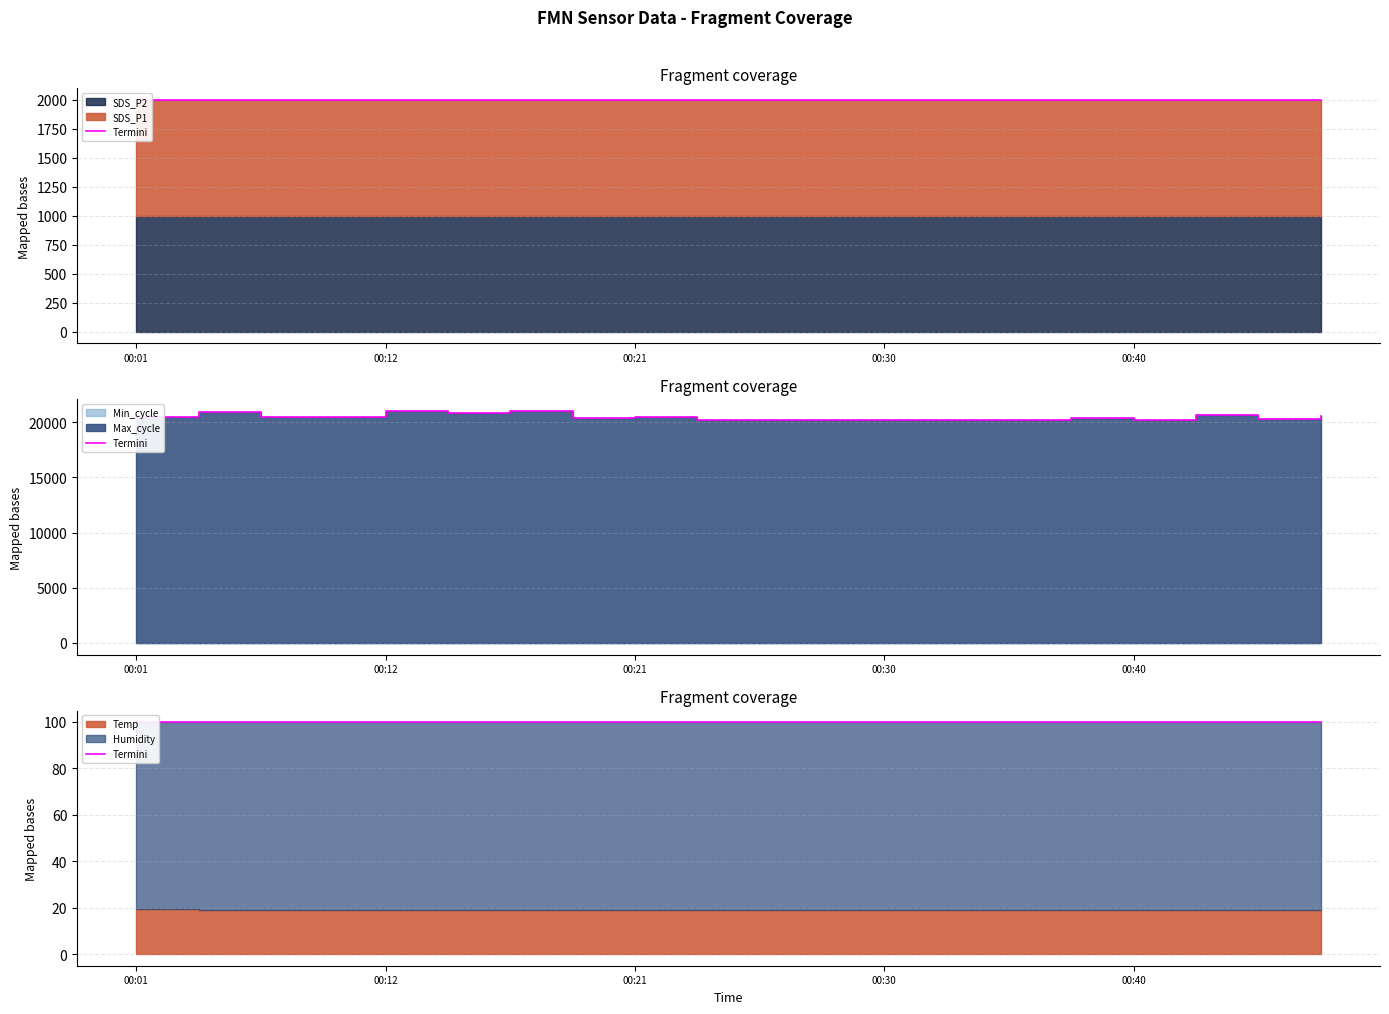

At which category does Max_cycle reach its first local valley?

00:06